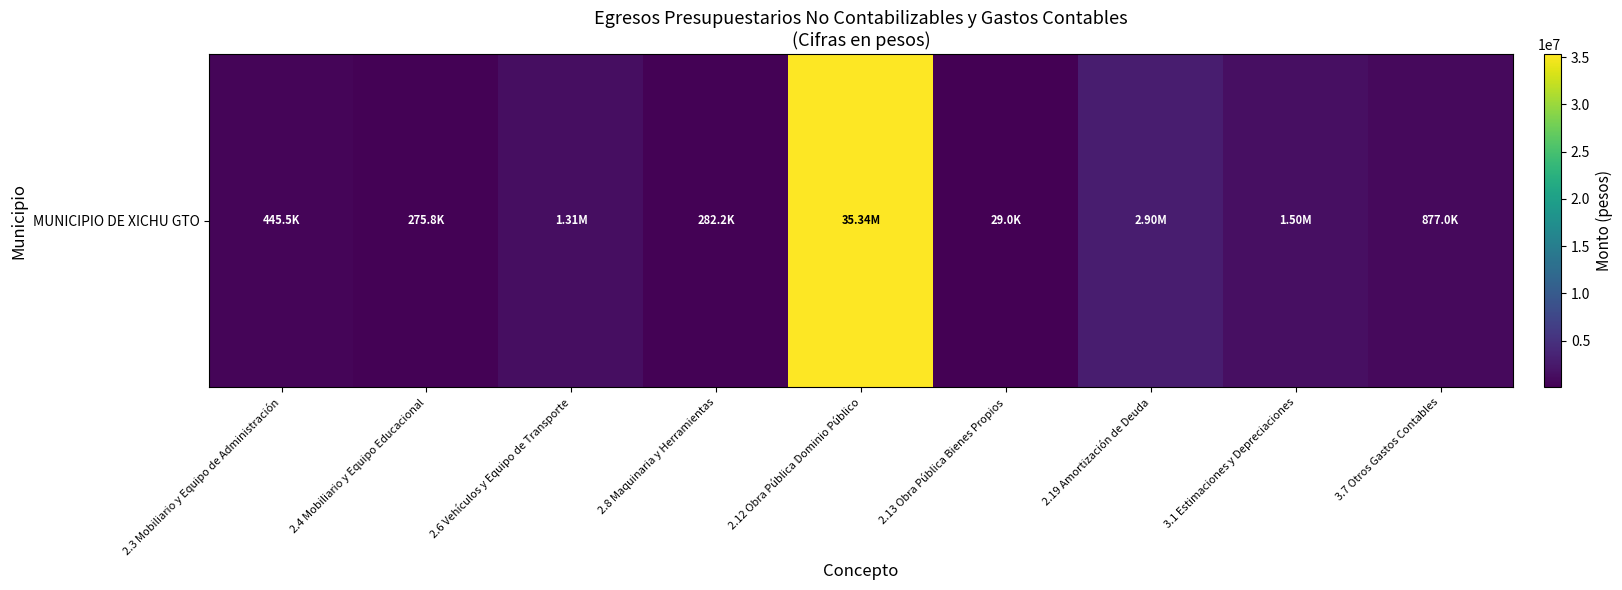

At which label is the value closest to 17683719?

2.19 Amortización de Deuda